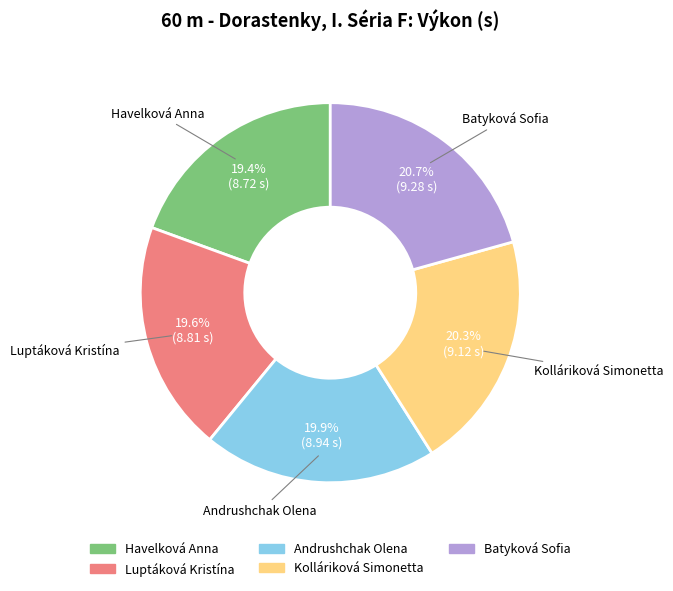

Between Batyková Sofia and Havelková Anna, which is larger?

Batyková Sofia